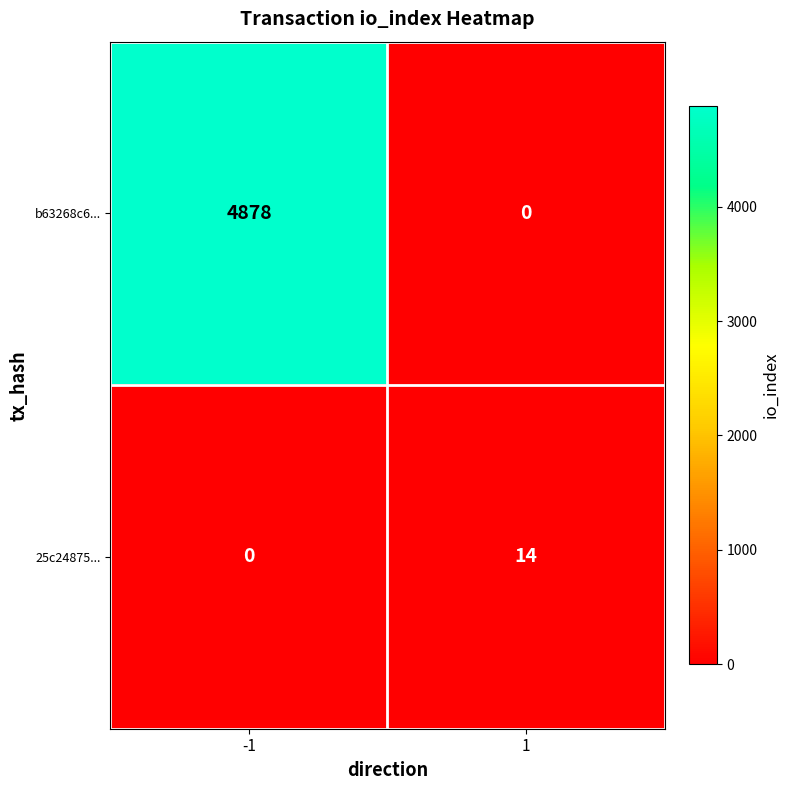

The value of 25c24875... at -1 is 0. True or false?

True